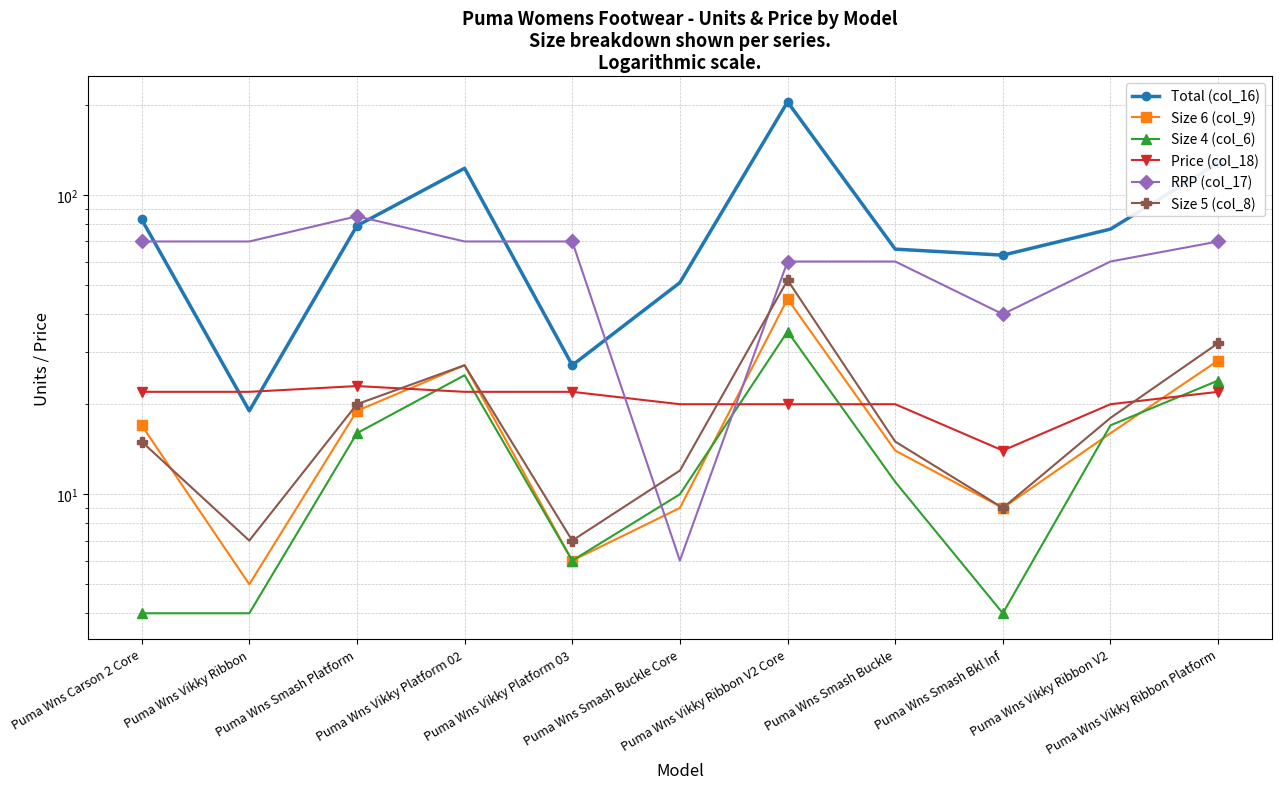

What is the difference between the highest and lowest values at Puma Wns Vikky Ribbon Platform?

106